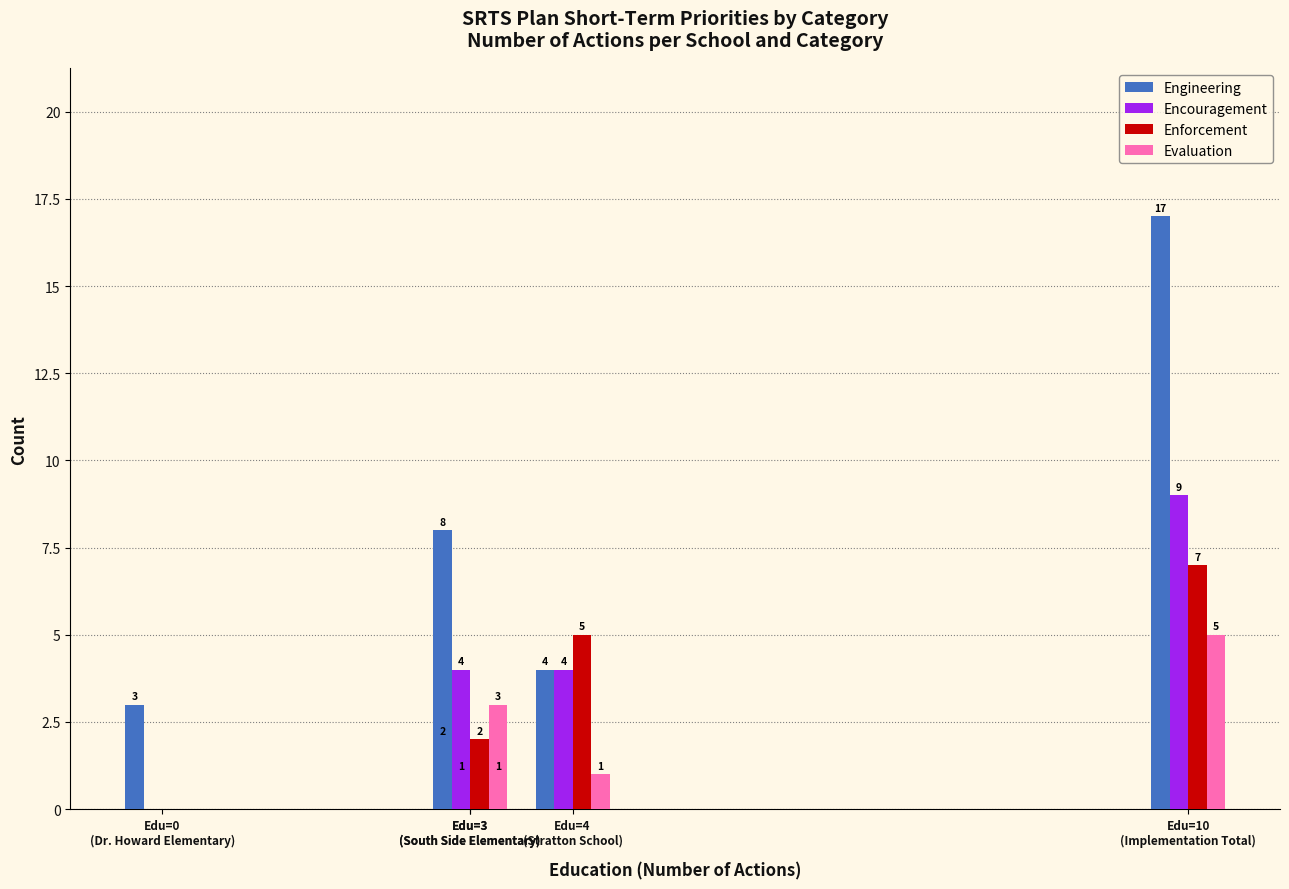

Reading right to left, what are all the values shown in this chart?

Engineering: 17	2	8	3	4
Encouragement: 9	1	4	0	4
Enforcement: 7	0	2	0	5
Evaluation: 5	1	3	0	1